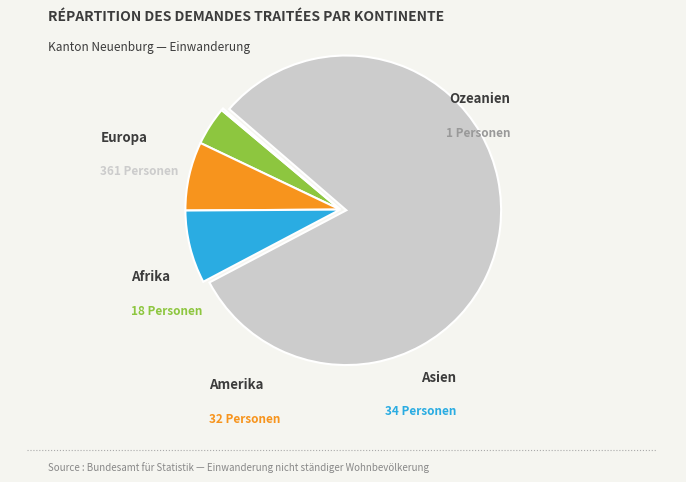

Is there a majority slice in this chart?

Yes